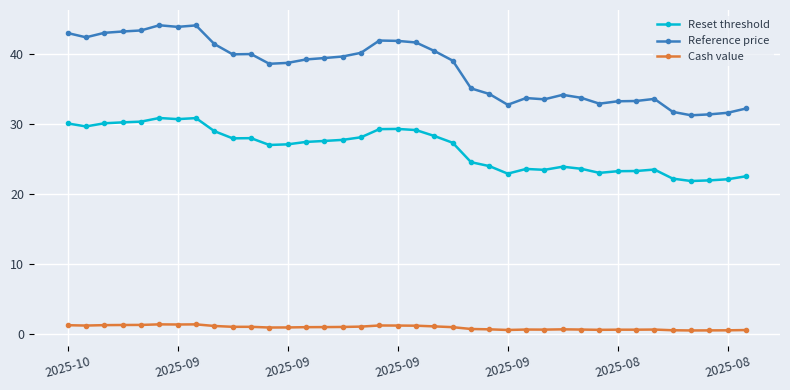

Count the number of categories in the chart.

38